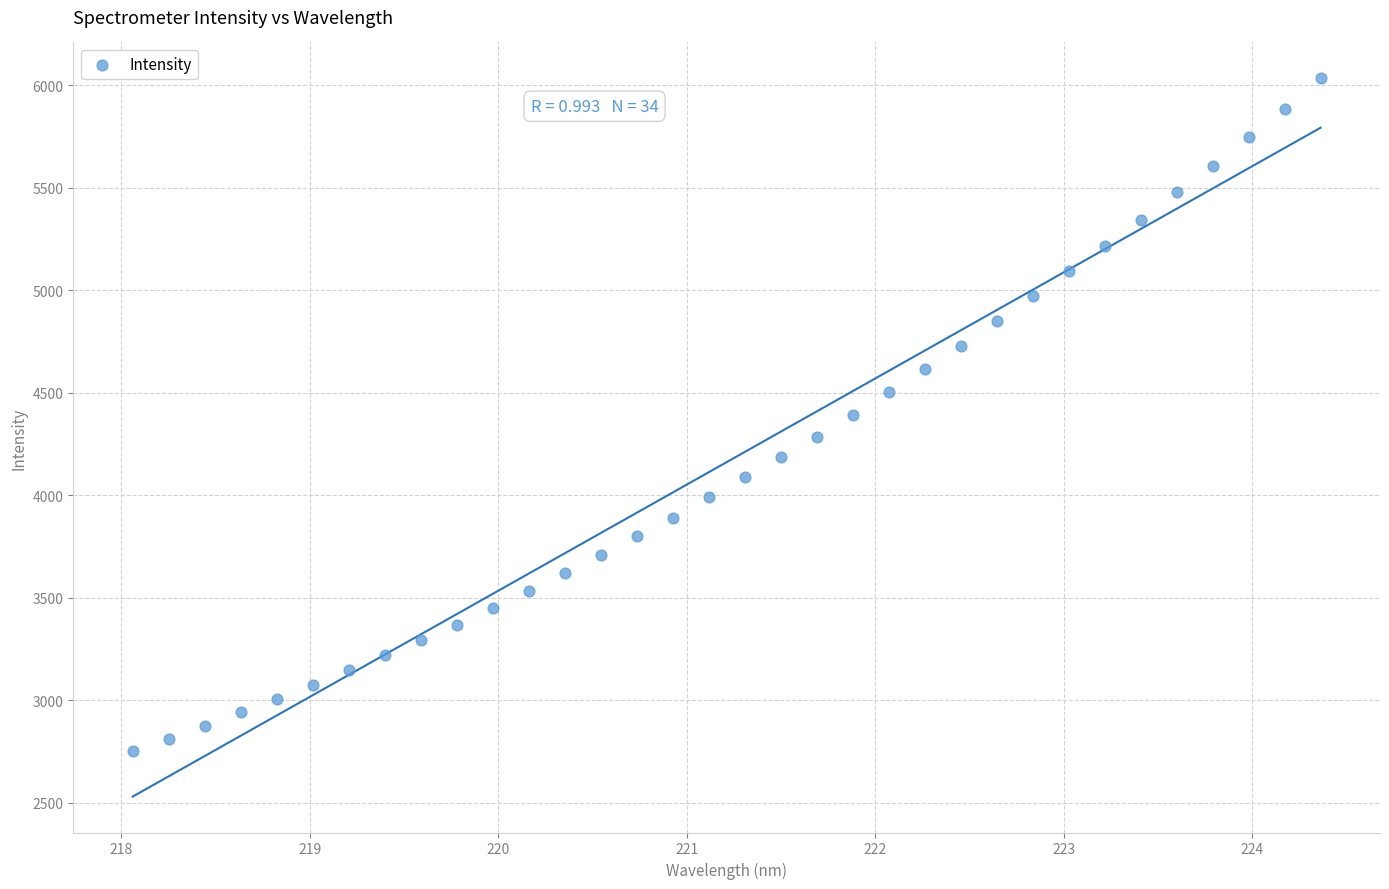

What is the range of X values (max minus min)?

6.3